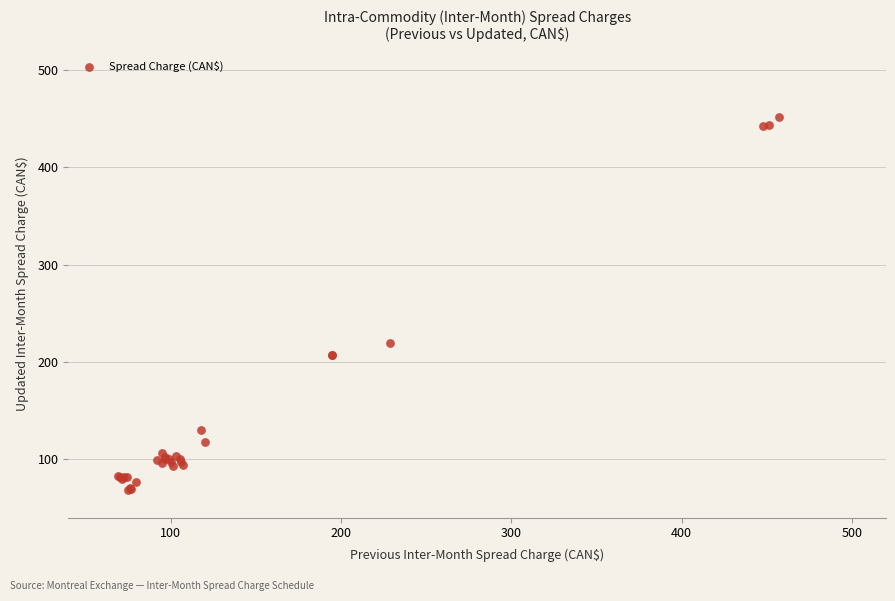

What Y value in the scatter plot is closest to 260?

219.7